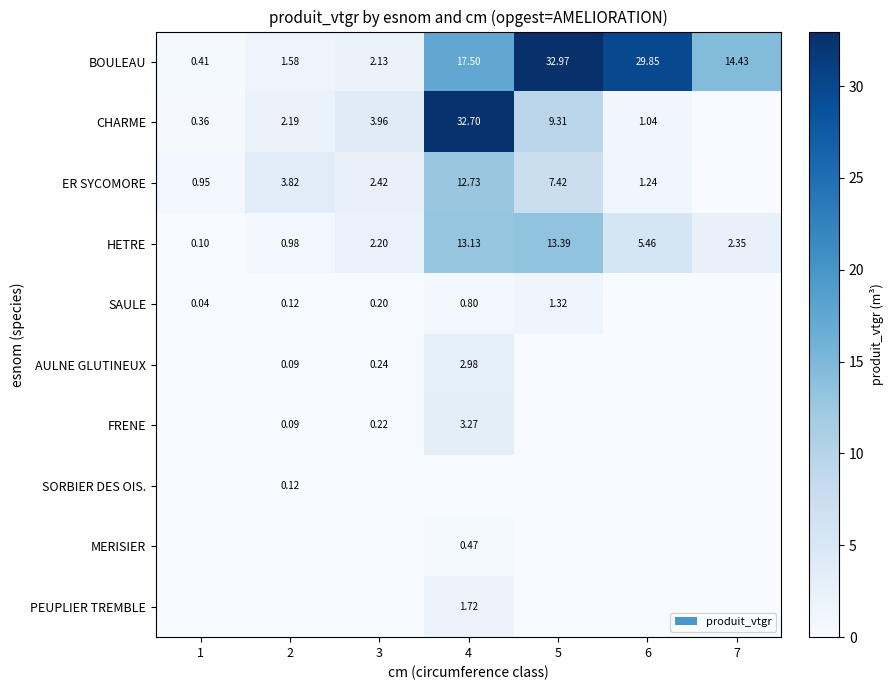

Is it true that ER SYCOMORE equals 7.4 at 5?

True